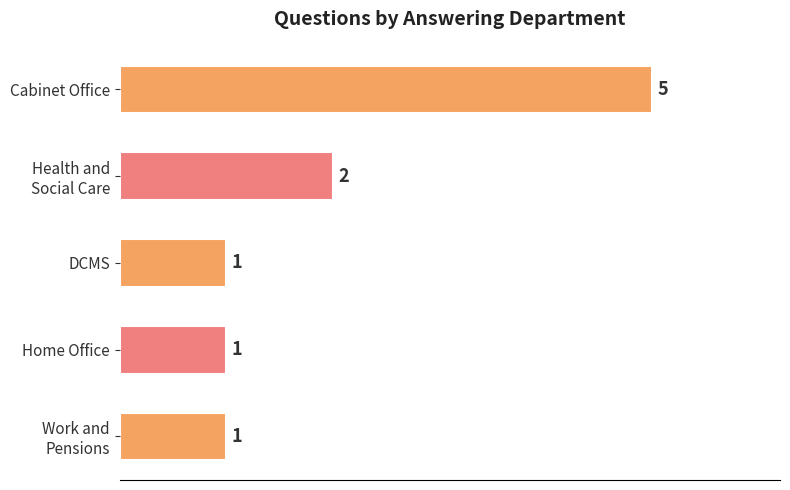

Reading bottom to top, what are all the values shown in this chart?

1	1	1	2	5